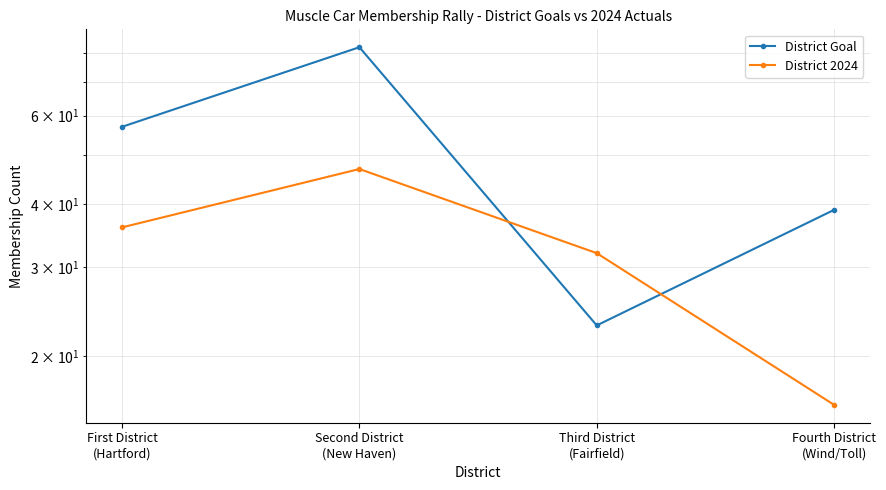

List the series in order of their peak value, lowest first.

District 2024, District Goal